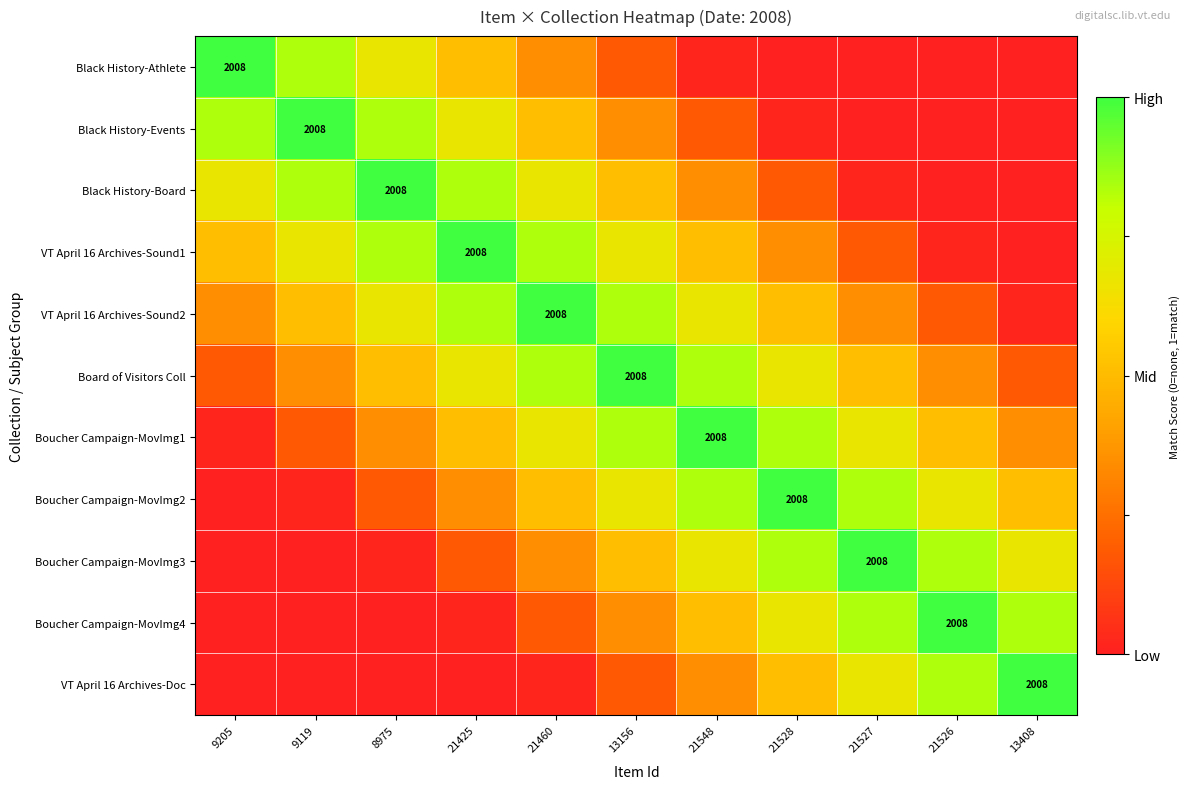

At which category is the sum across all series the highest?

13156